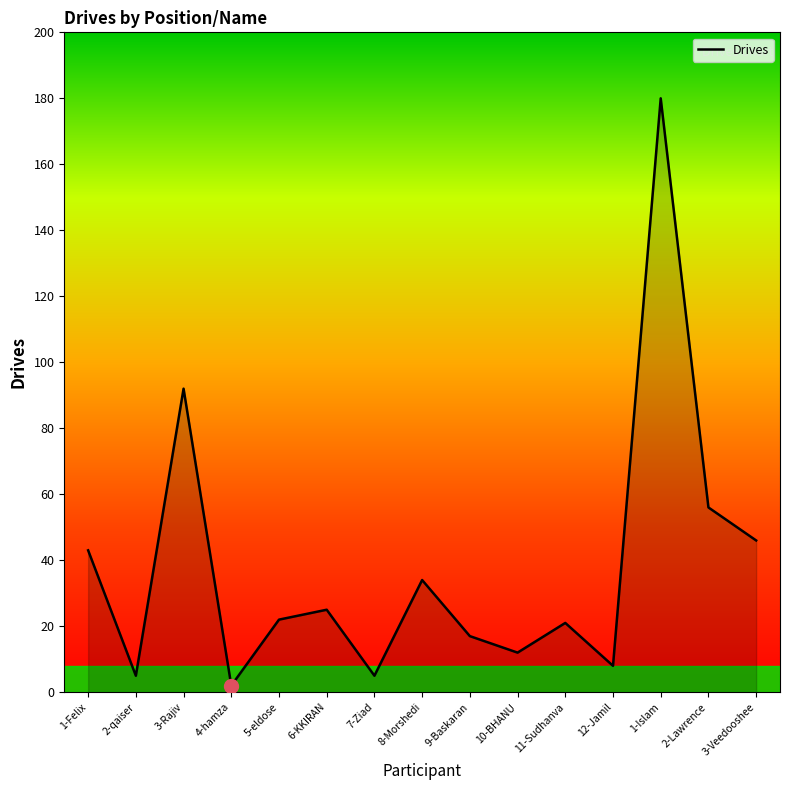

What is the difference between the maximum and minimum values?

178